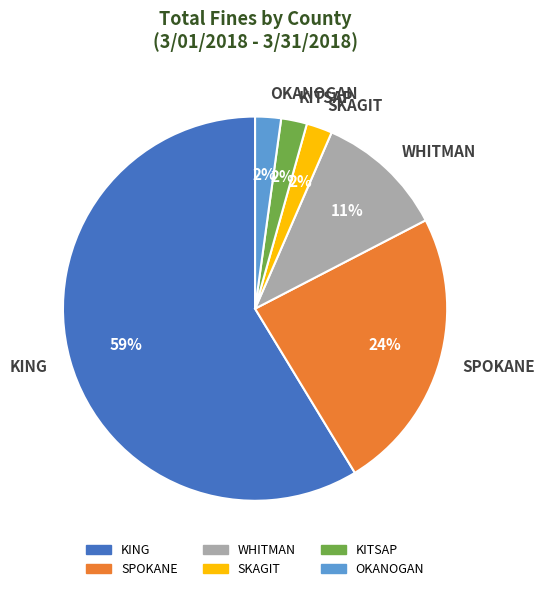

Which category has the biggest portion of the pie?

KING